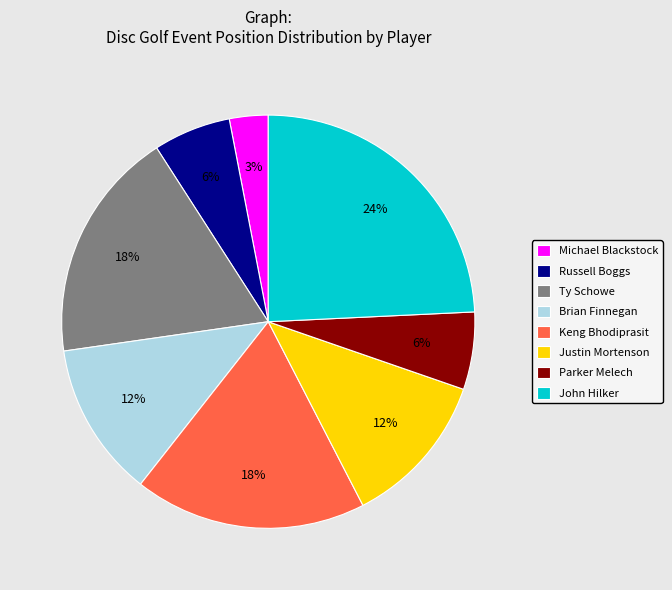

To the nearest percent, what is the difference between the Russell Boggs and Ty Schowe slice percentages?

12%